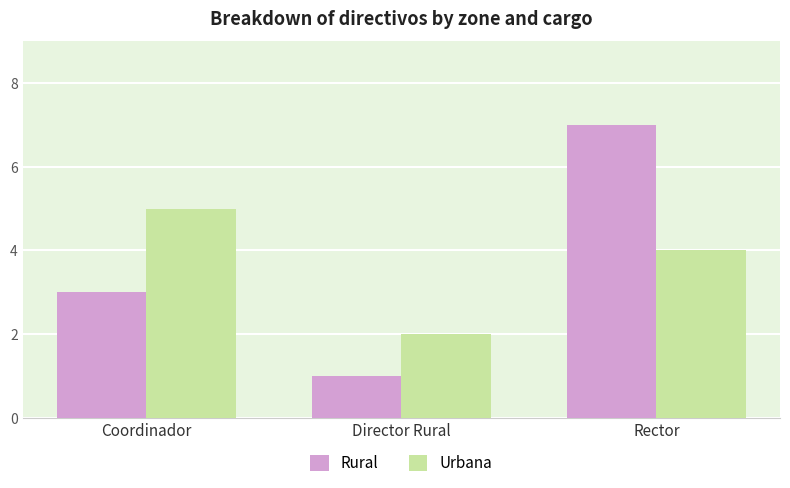

Where is Rural nearest to the value 4?

Coordinador